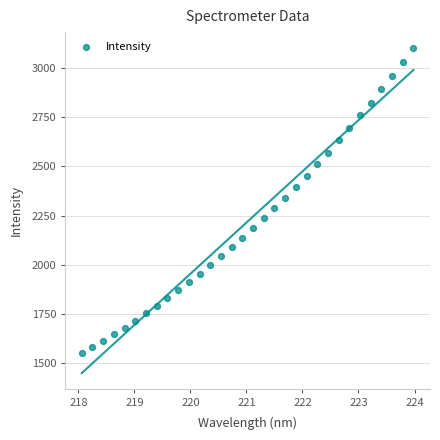

What is the range of Y values (max minus min)?

1547.5